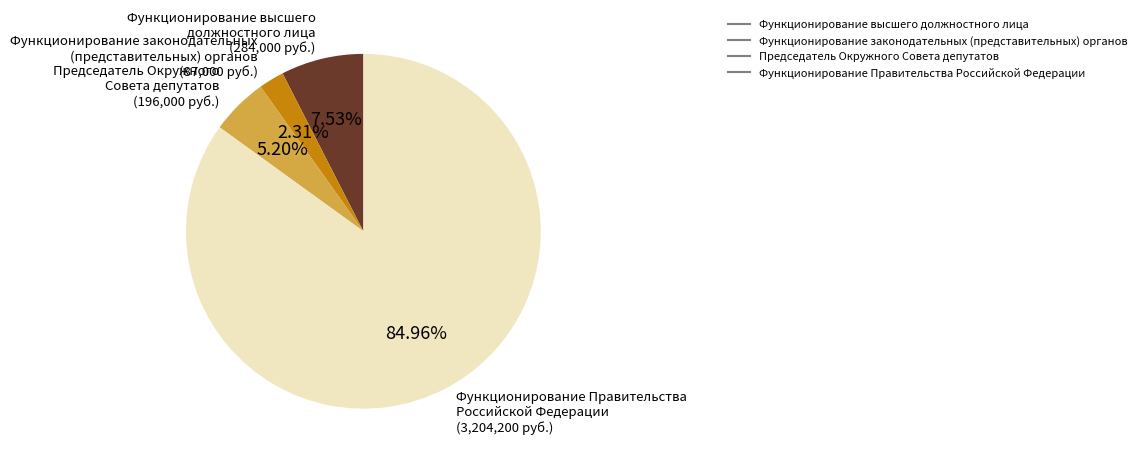

Is the sum of Функционирование законодательных (представительных) органов and Функционирование Правительства Российской Федерации greater than half?

Yes